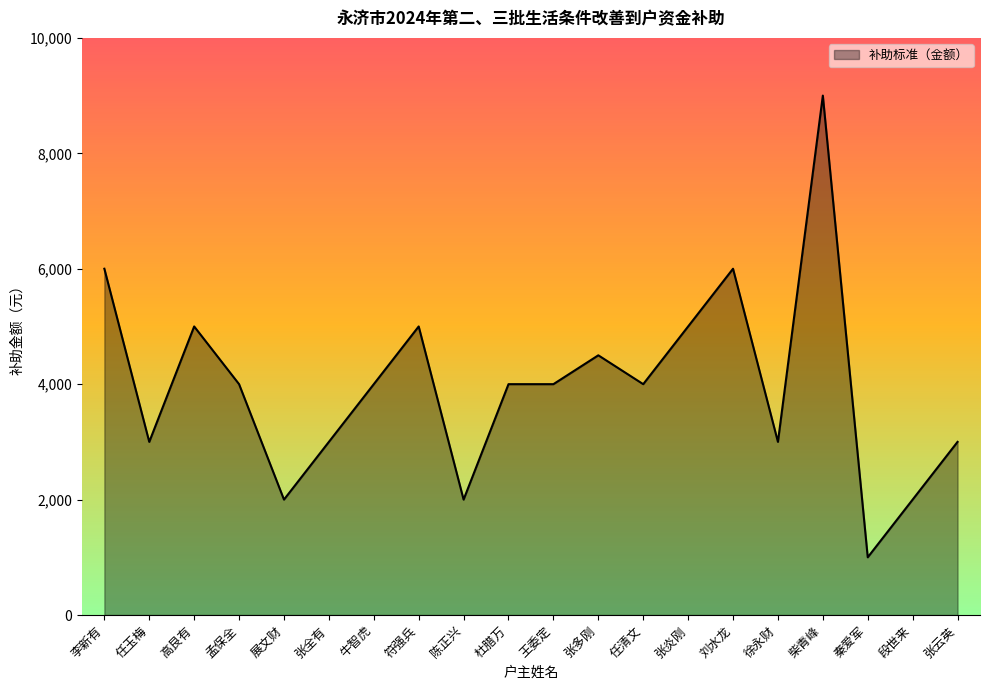

Which label corresponds to the largest value in the chart?

柴青峰